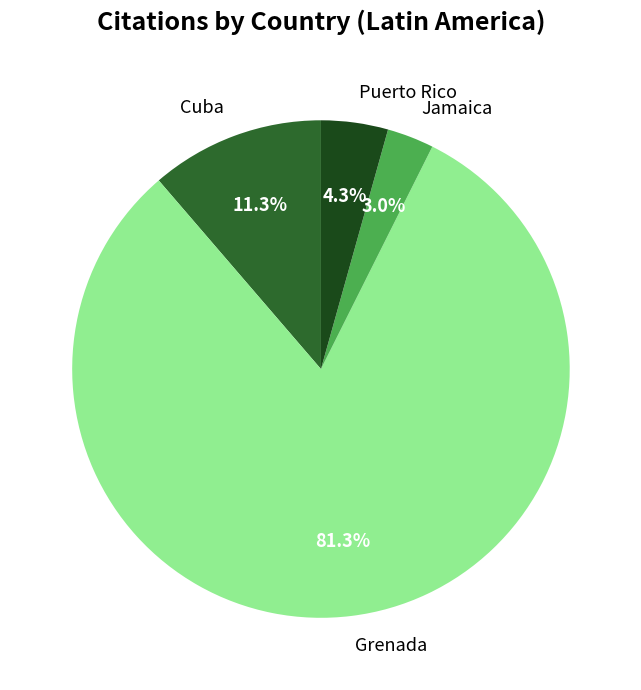

Rank the categories by value from highest to lowest.

Grenada, Cuba, Puerto Rico, Jamaica